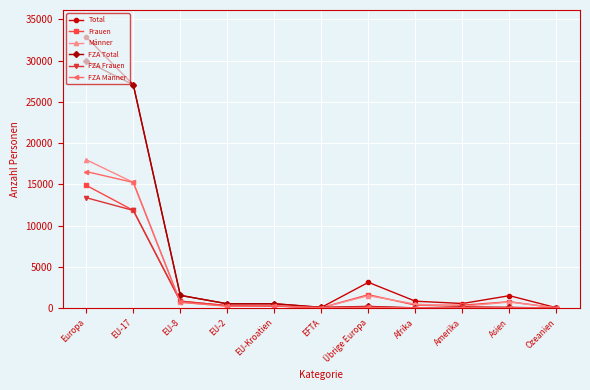

The FZA Männer series shows 7235 at Europa. True or false?

False